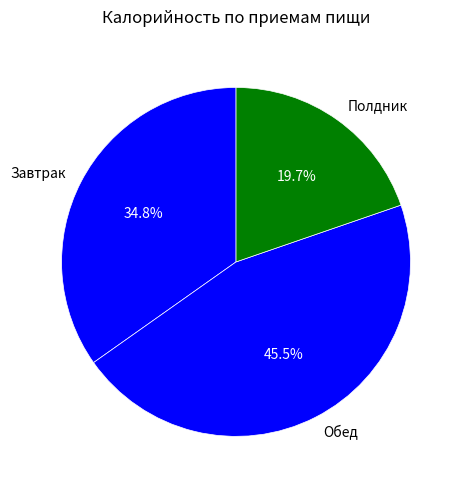

To the nearest percent, what is the difference between the largest and smallest slice percentages?

26%